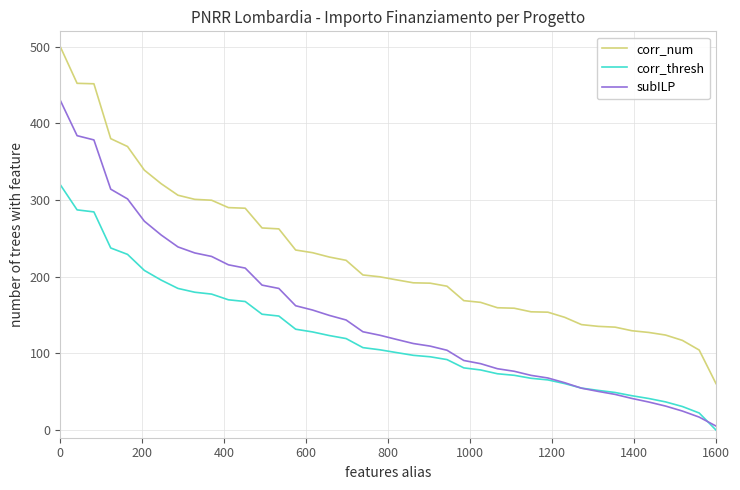

What is the difference between the maximum and minimum values in the corr_num series?

439.4